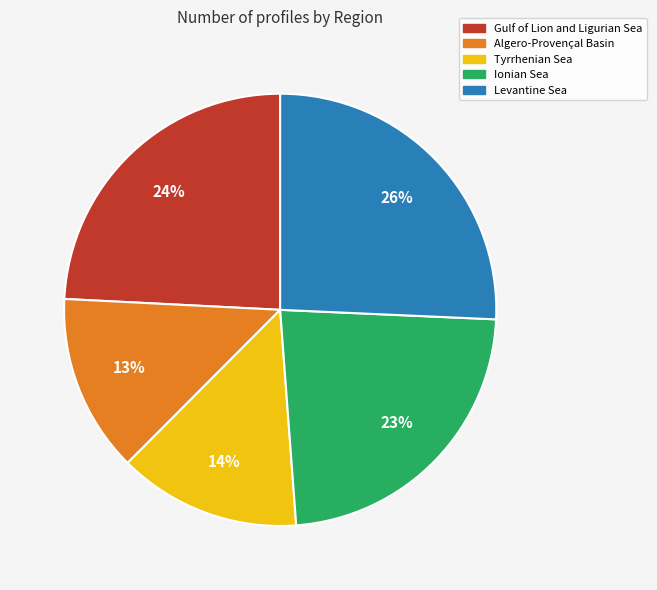

Is the sum of Ionian Sea and Levantine Sea greater than half?

No